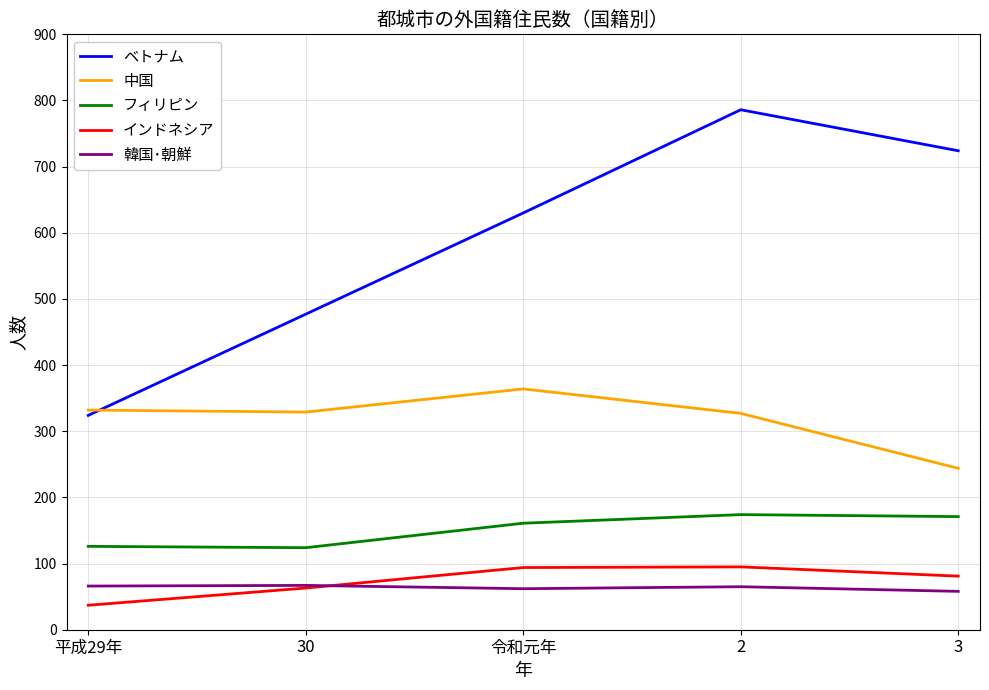

True or false: 韓国･朝鮮 and ベトナム cross at least once.

False